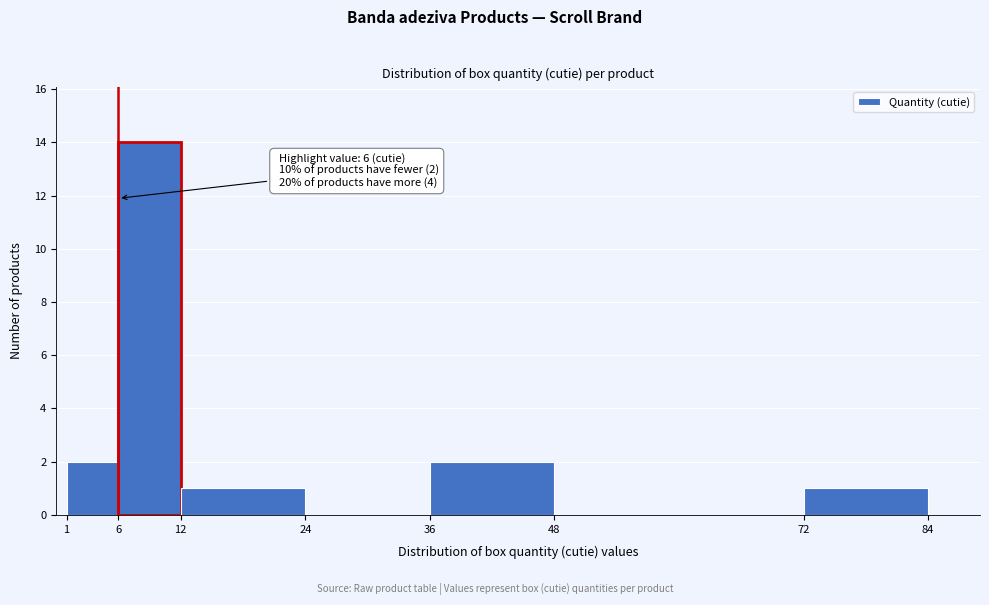

Which range on the x-axis has the tallest bar?

6 to 12